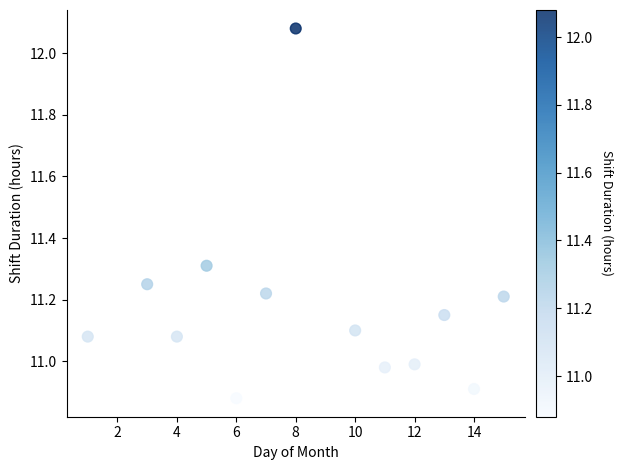

What is the range of Y values (max minus min)?

1.2